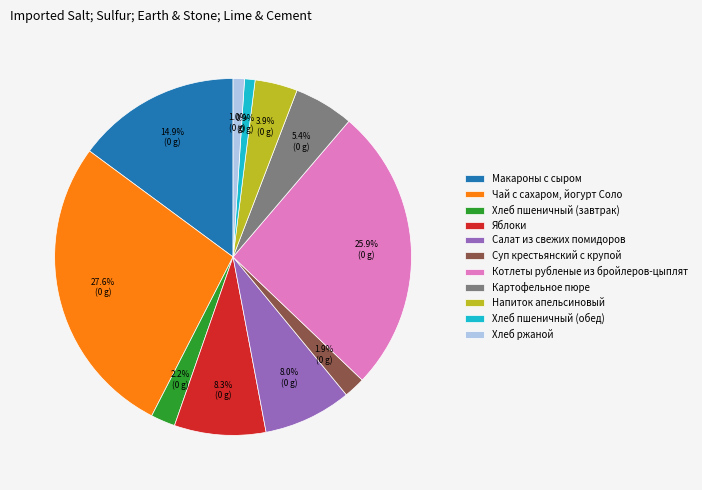

To the nearest percent, what is the average slice percentage?

9%